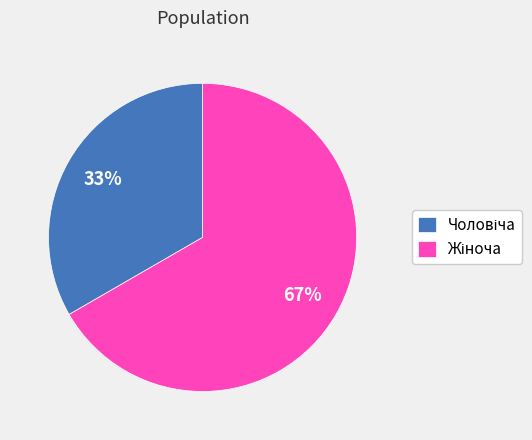

To the nearest percent, what is the average slice percentage?

50%